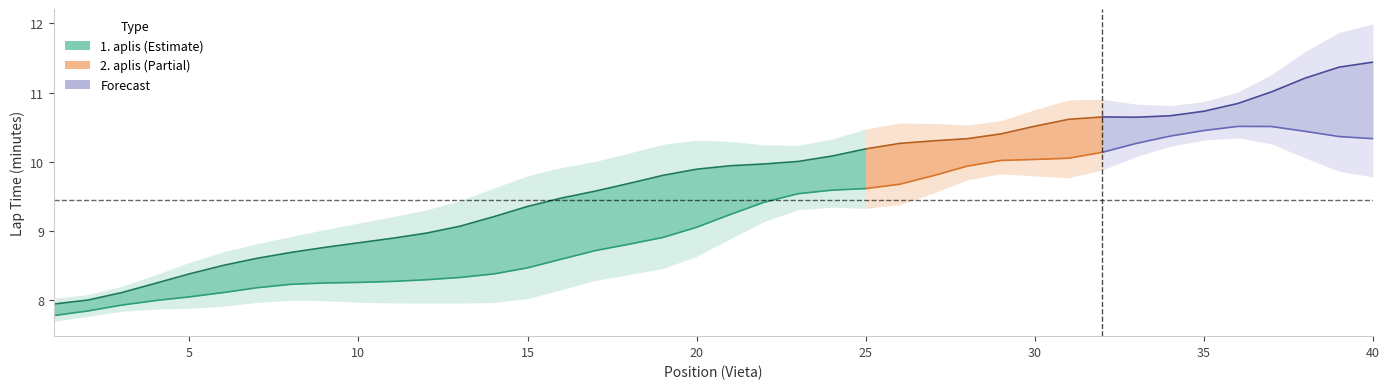

True or false: 1. aplis and 2. aplis cross at least once.

False